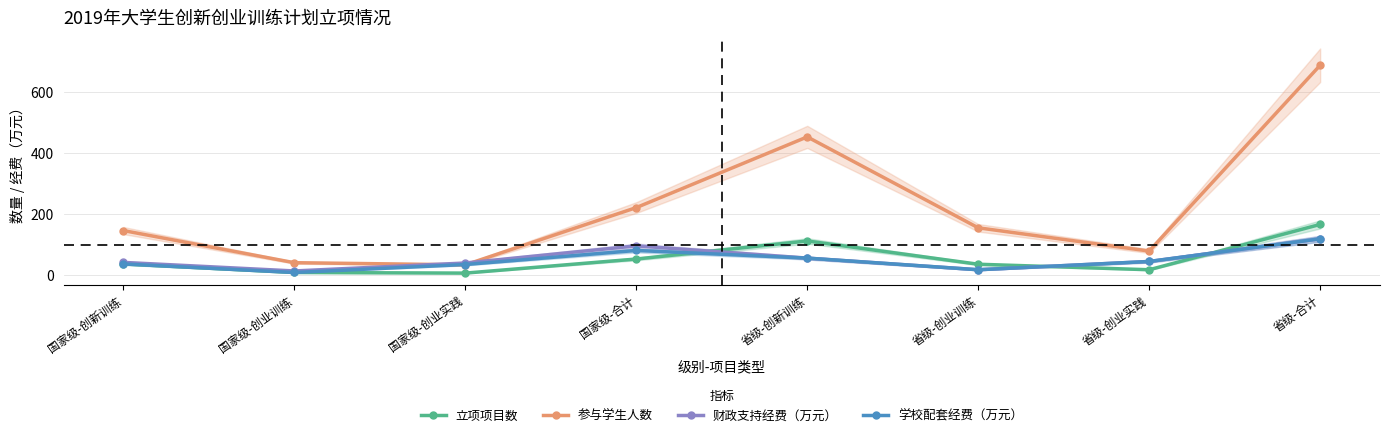

At which category does 学校配套经费（万元） reach its first local peak?

国家级-合计